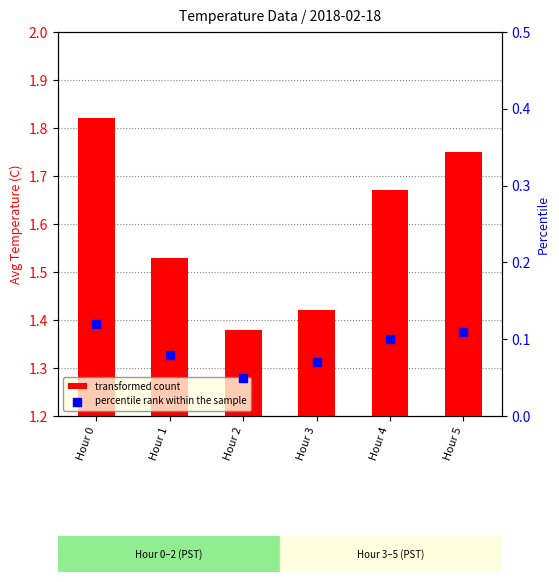

Which series has the widest spread of Y values?

transformed count